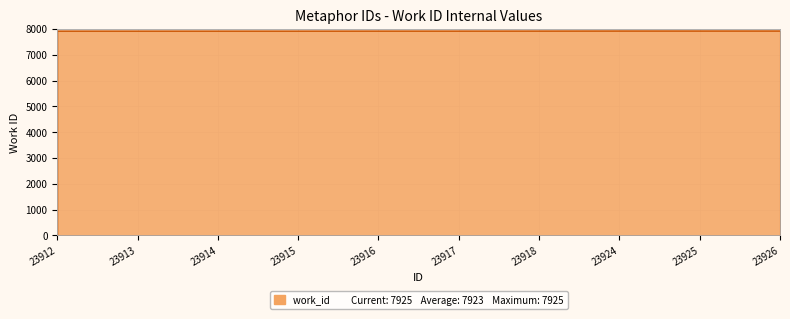

Read the value at 23925.

7925